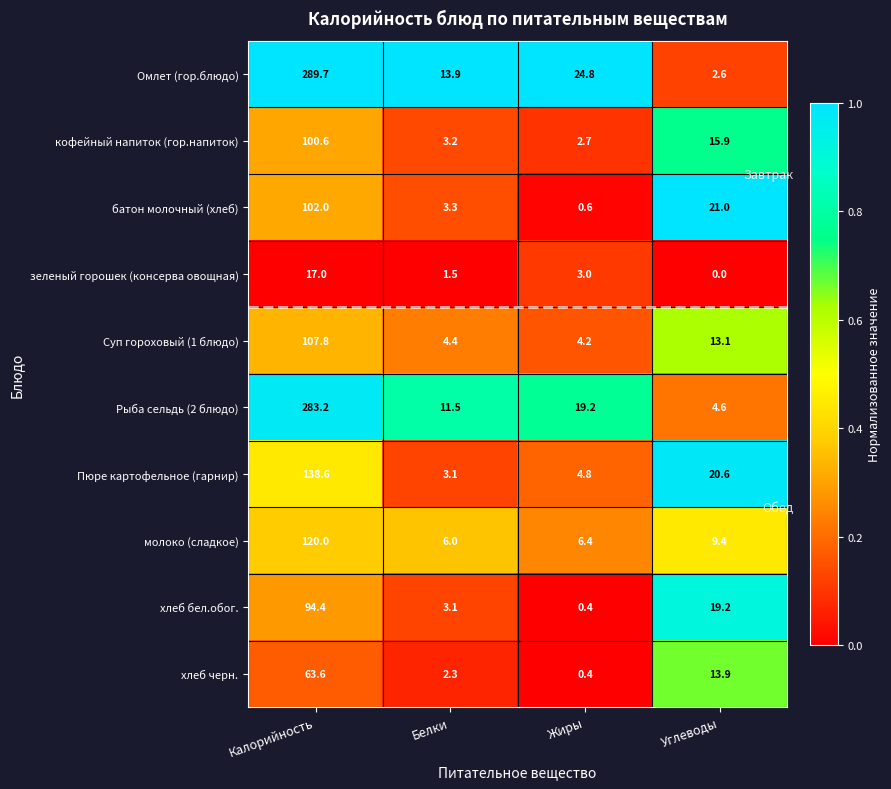

True or false: хлеб бел.обог. has a value of 94.4 at Калорийность.

True